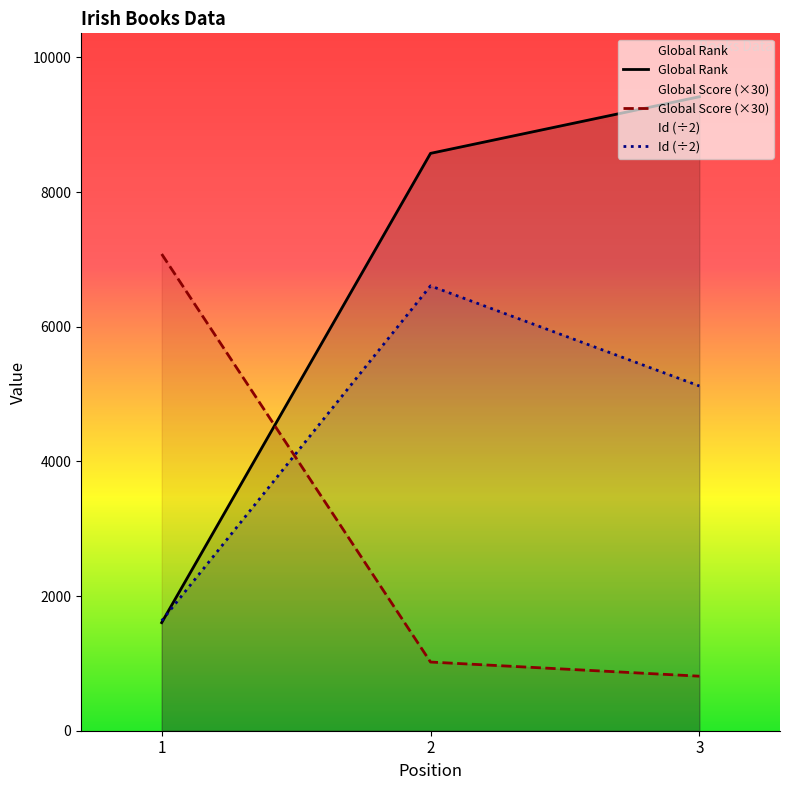

Between 1 and 2, which series saw the biggest shift?

Global Rank